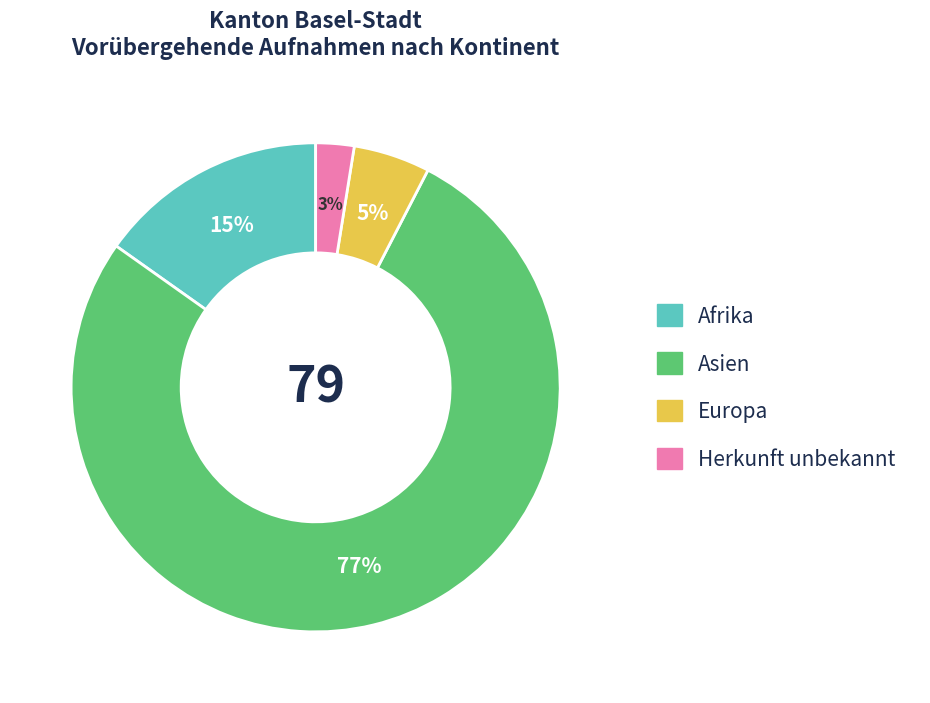

Does Asien represent more than half of the total?

Yes